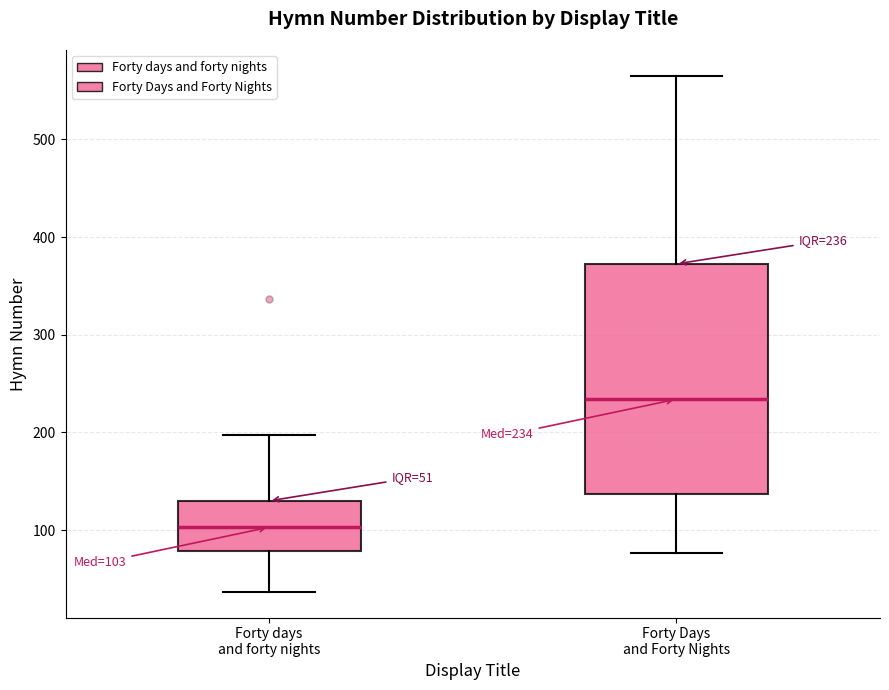

Which box's median line is the highest?

Forty Days and Forty Nights